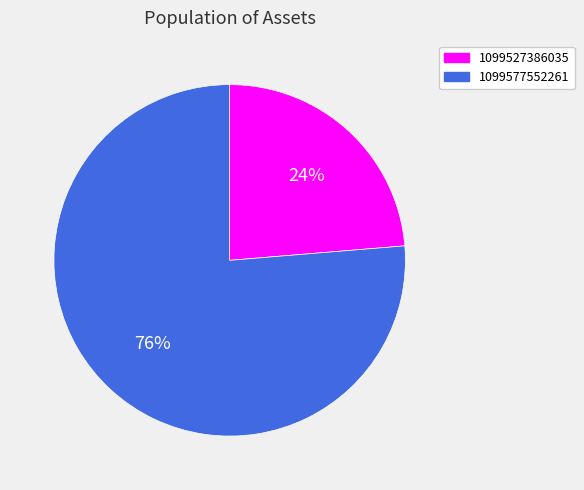

To the nearest percent, what is the average slice percentage?

50%